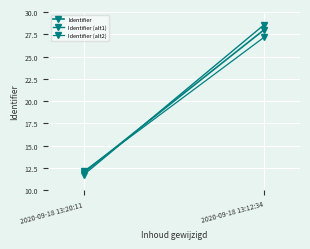

How many data points in Identifier are less than 28?

1